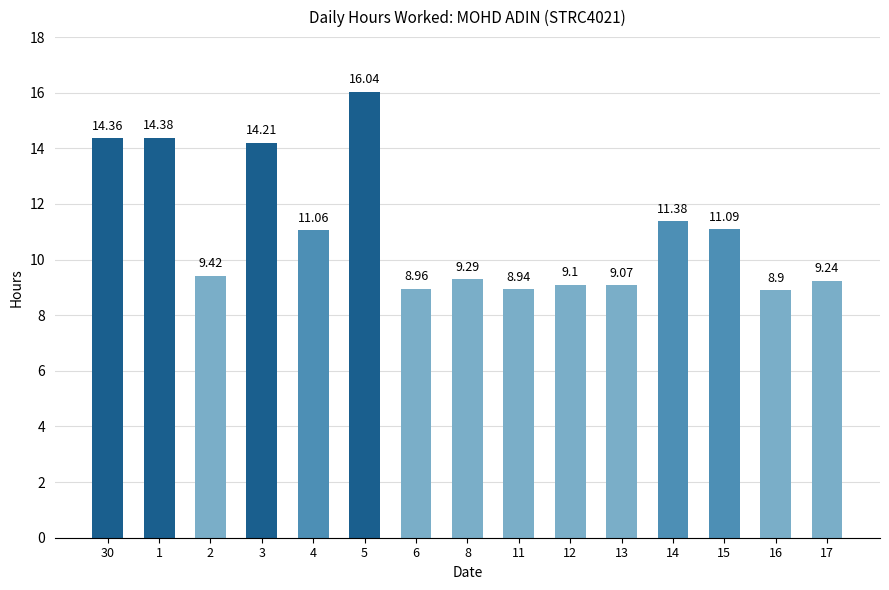

List the labels in order of value, largest first.

5, 1, 30, 3, 14, 15, 4, 2, 8, 17, 12, 13, 6, 11, 16